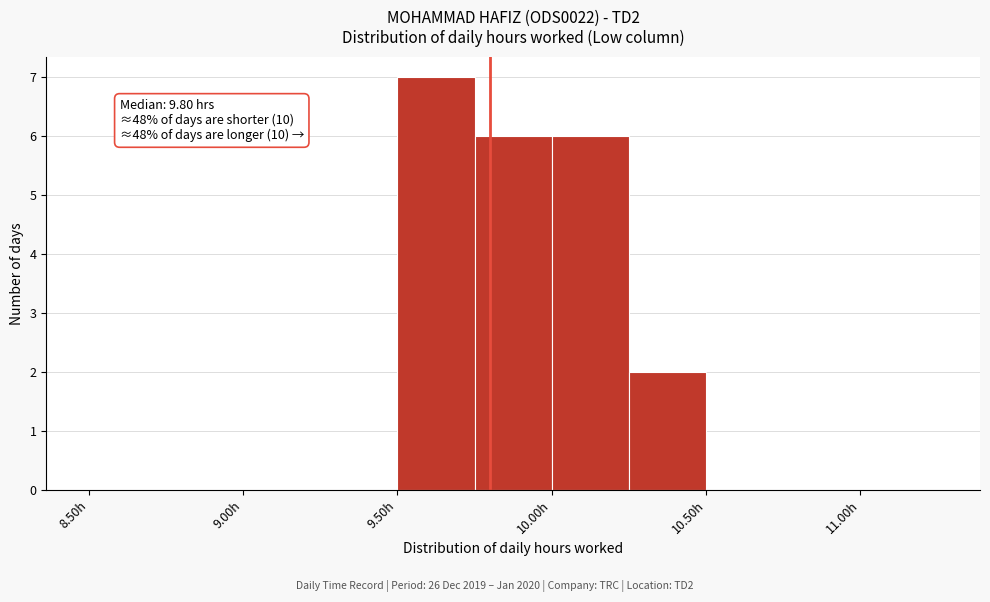

Which range on the x-axis has the tallest bar?

9.50 to 9.75